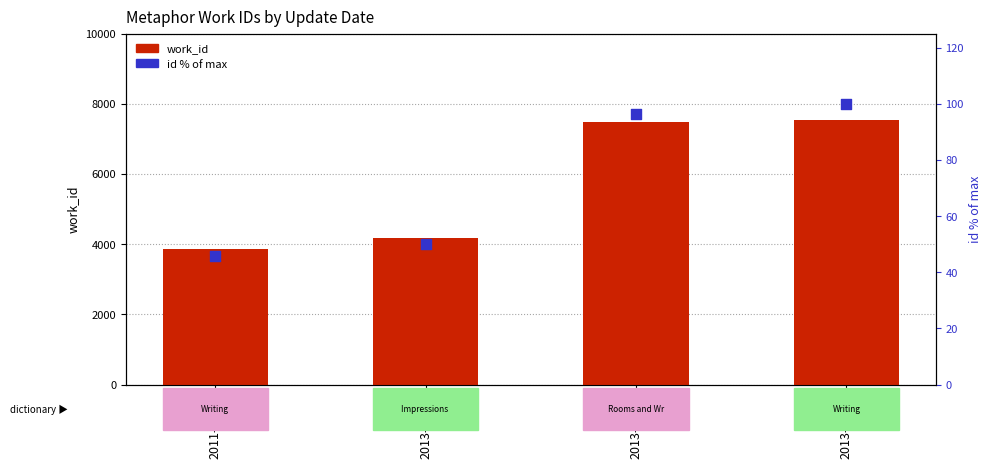

Which series contains the highest Y value?

work_id